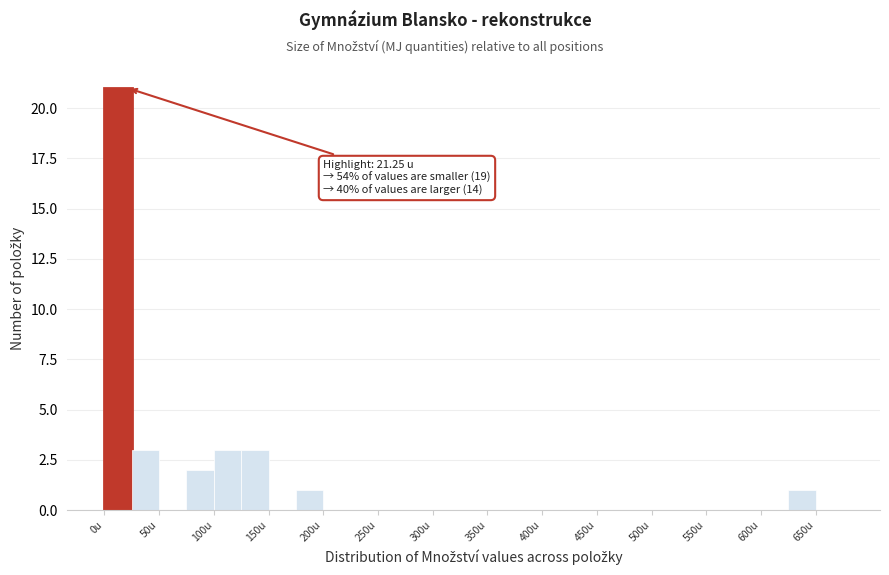

Over which range of the x-axis is the bar tallest?

0 to 25